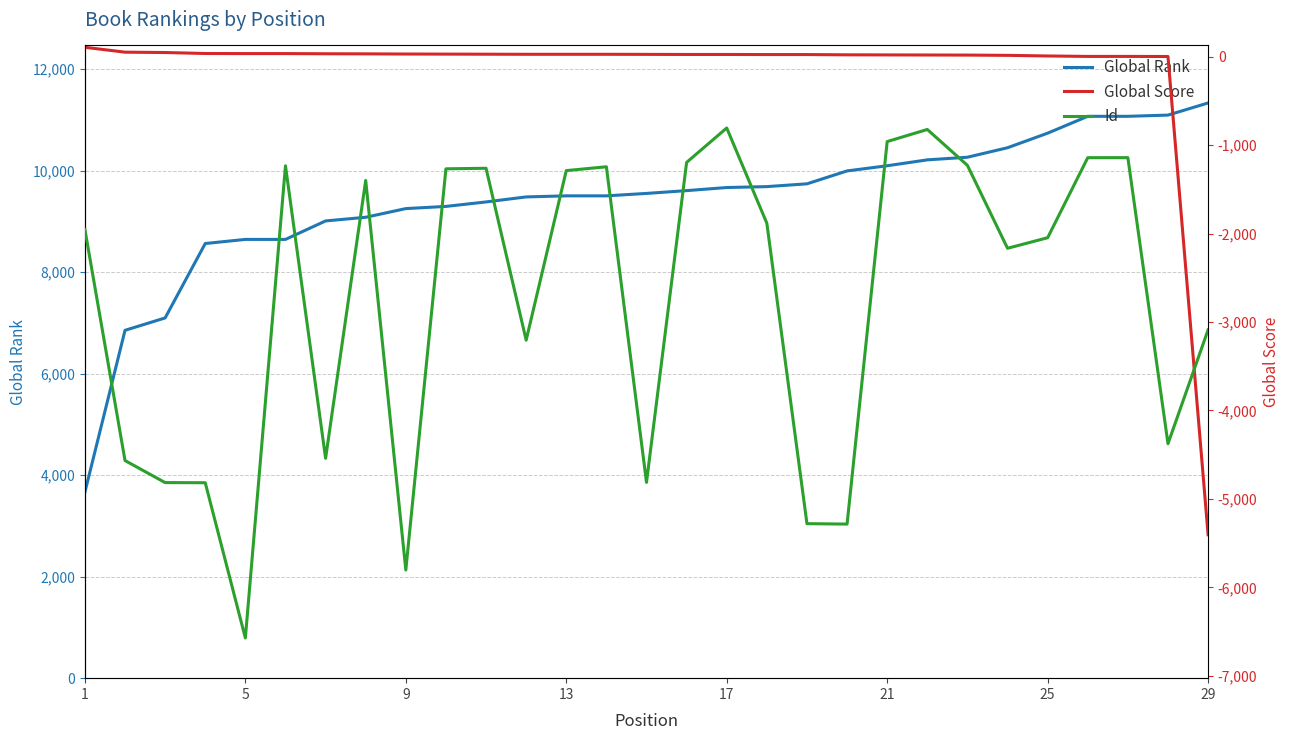

What is the lowest value of the Global Rank series?

3665